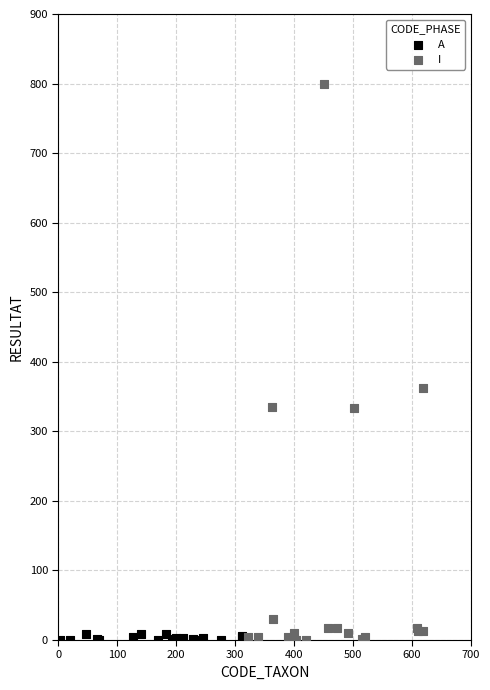

Which series has the largest Y range (max minus min)?

I